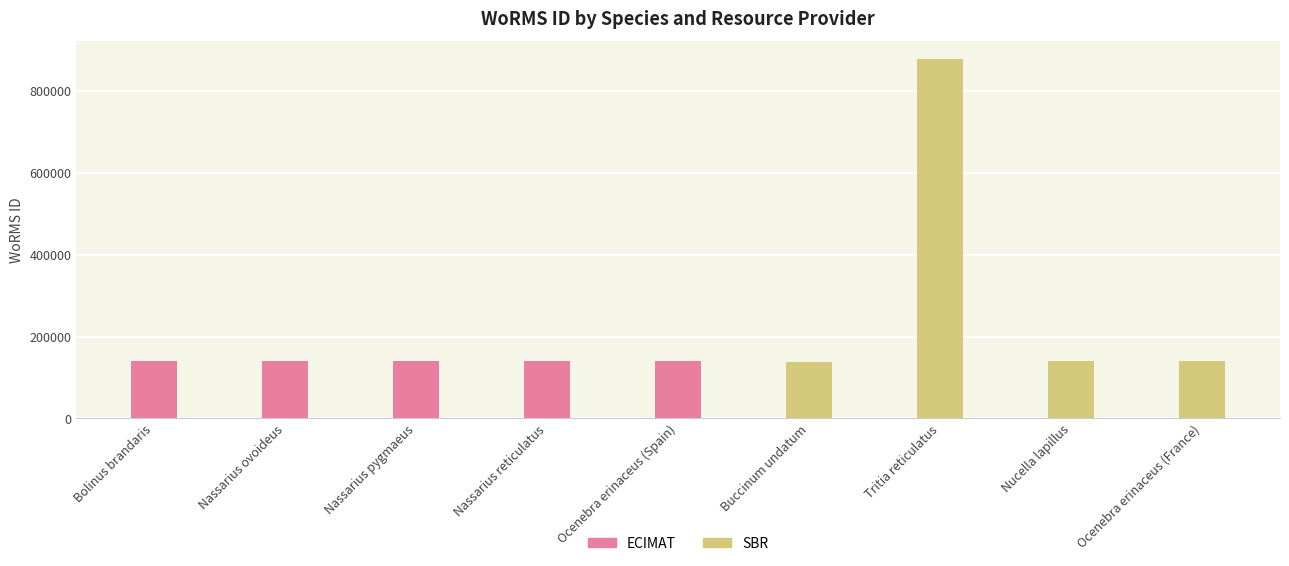

What is the difference between the values at Tritia reticulatus and Nassarius reticulatus?

736308